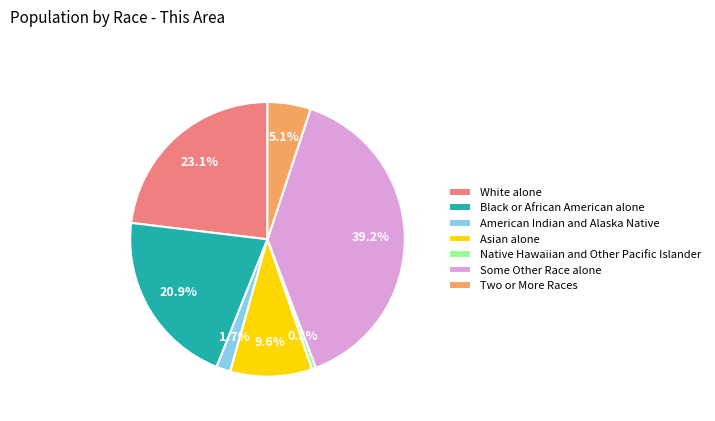

How many slices are in this pie chart?

7